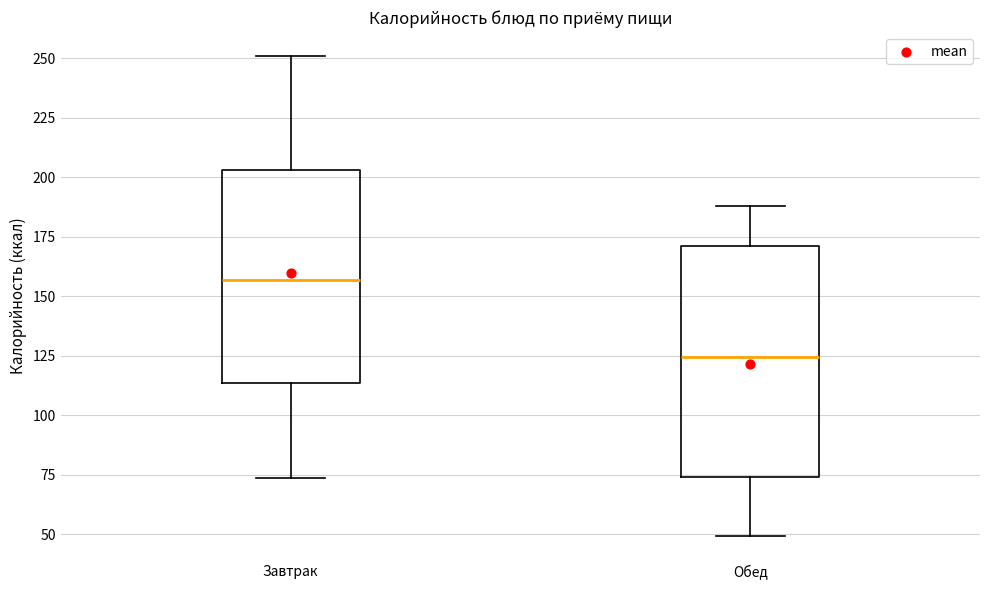

Which box's median line is the highest?

Завтрак